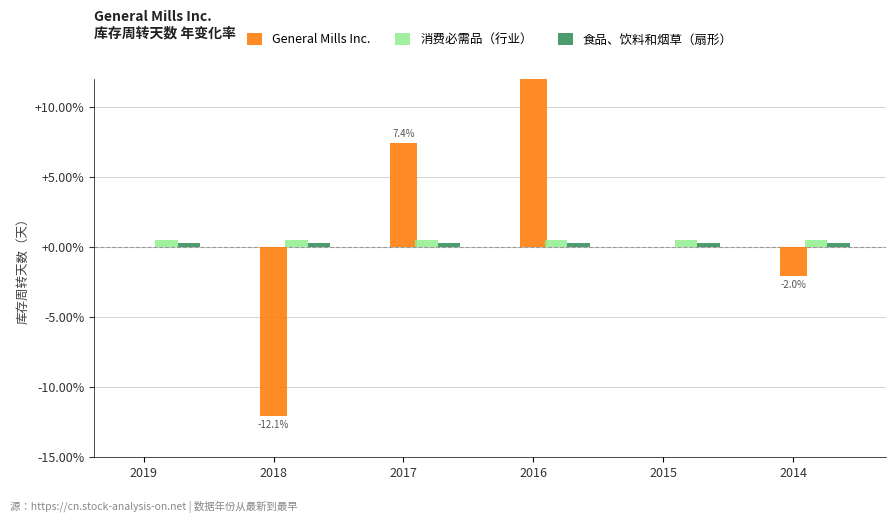

What is the sum of all 消费必需品（行业） values?

3.0